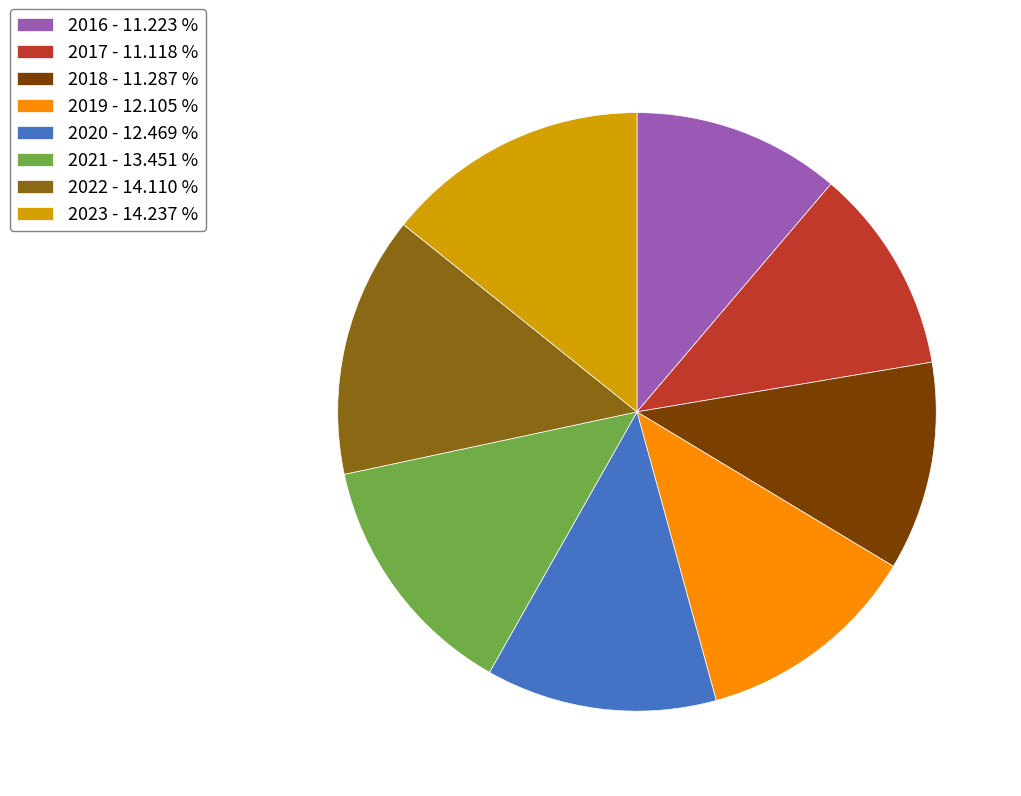

Which has a higher value, 2021 - 13.451 % or 2022 - 14.110 %?

2022 - 14.110 %